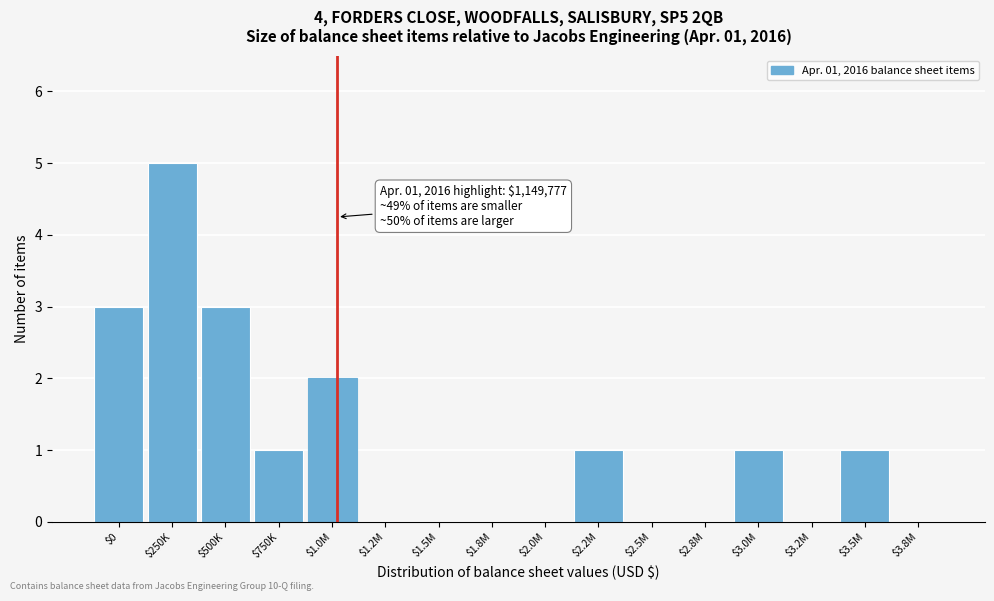

The value at $3.8M is 0. True or false?

True